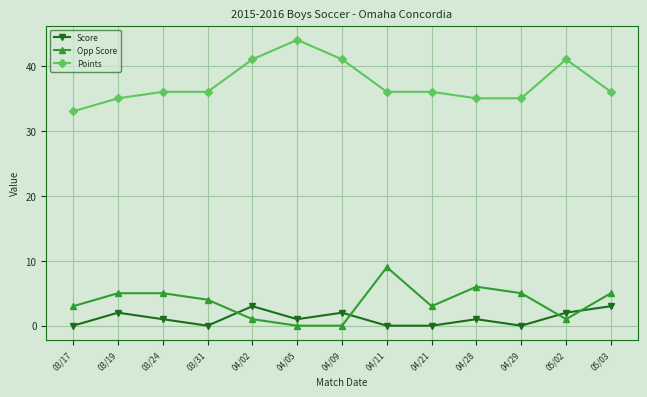

In Score, how many points are higher than both neighbors (excluding endpoints)?

4